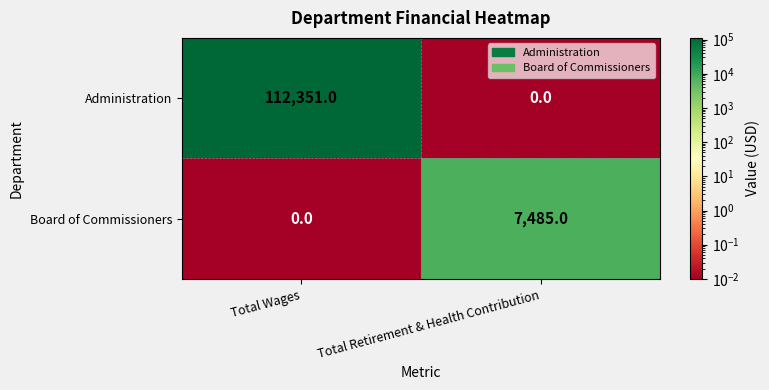

Which label corresponds to the largest value in the chart?

Total Wages